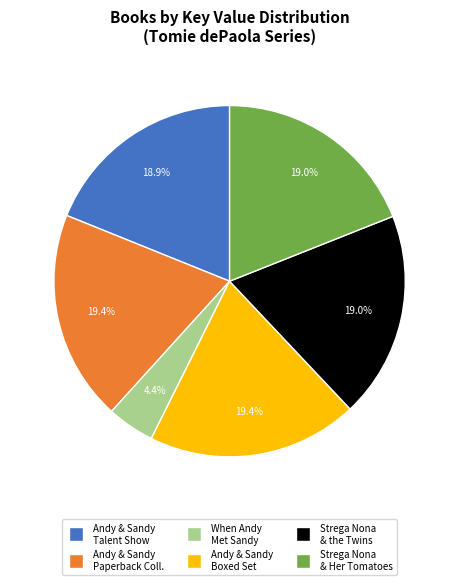

What is the ratio of the value at Andy & Sandy Paperback Coll. to the value at Strega Nona & the Twins?

1.0